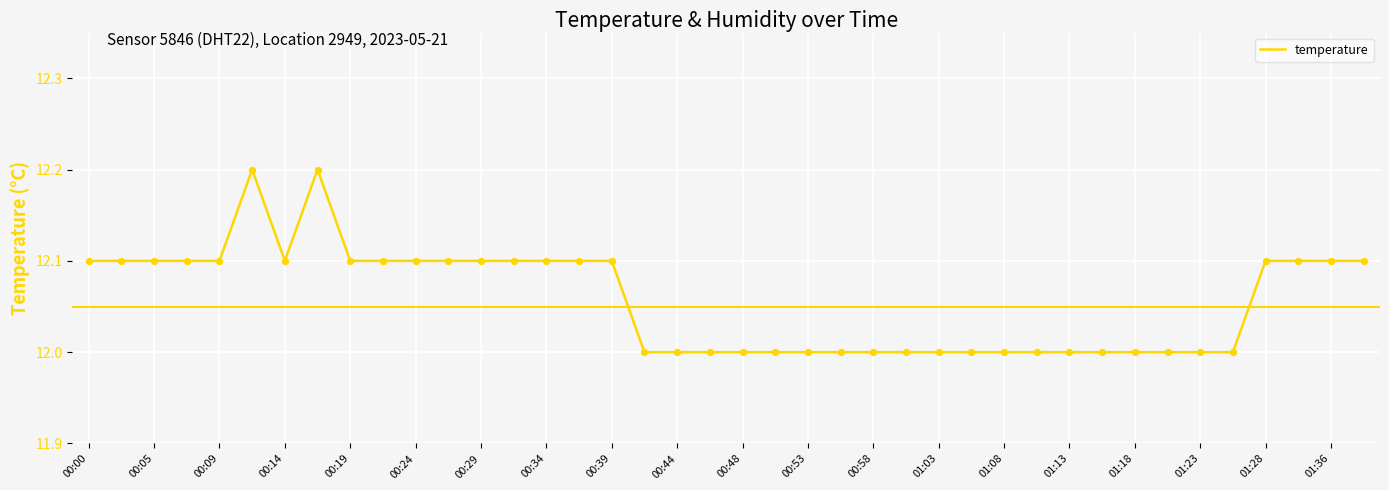

What is the smallest value displayed?

12.0